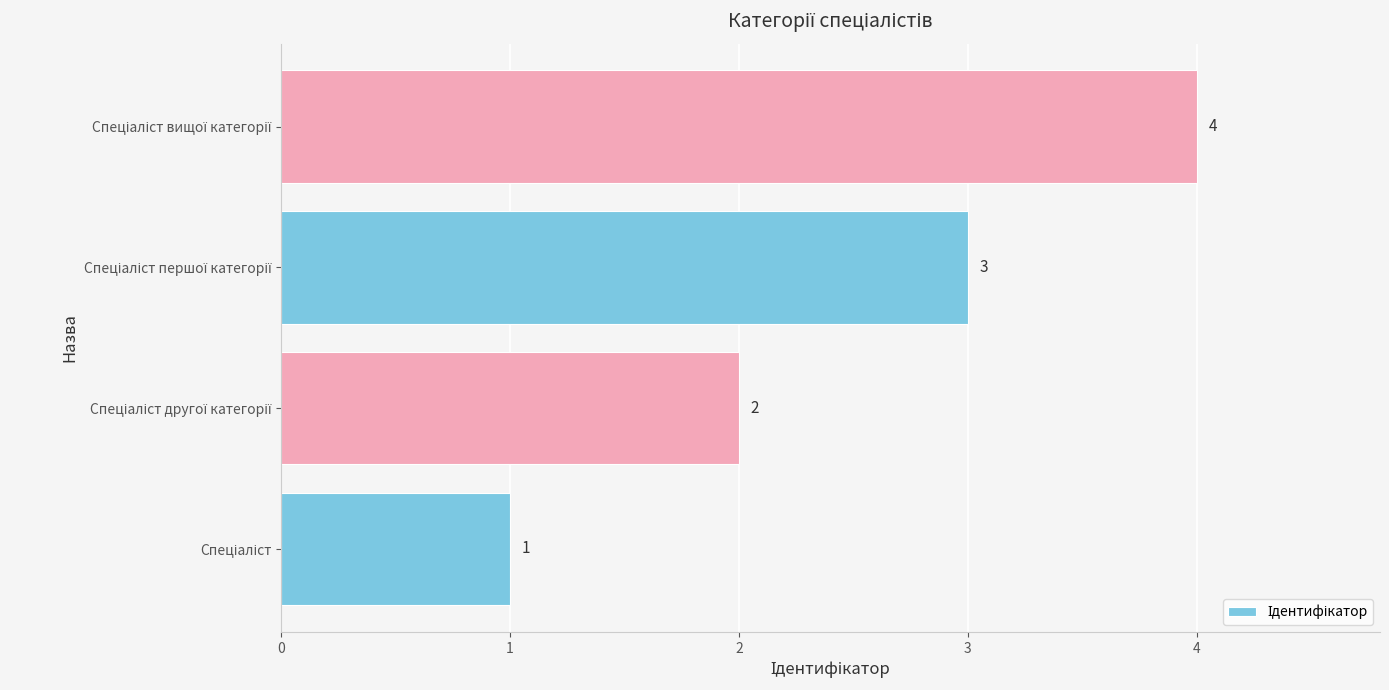

What is the maximum value shown in the chart?

4